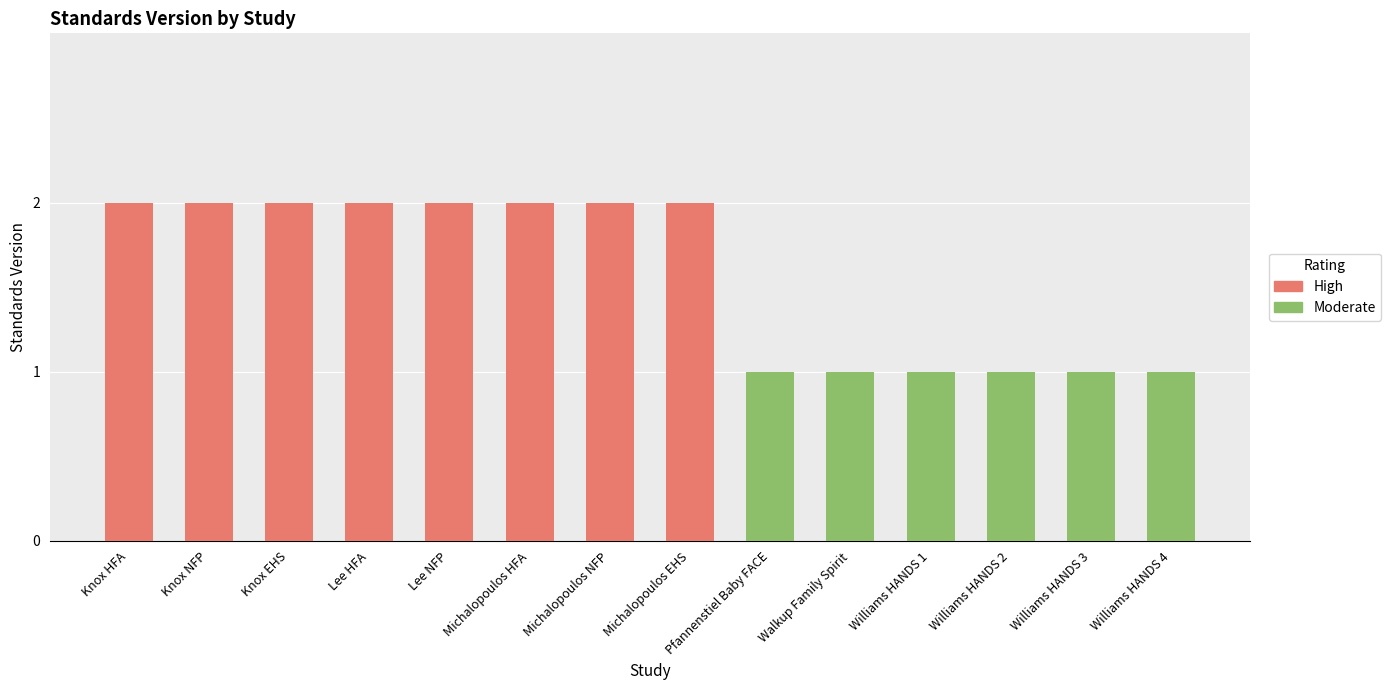

What is the total value across all series at Lee HFA?

2